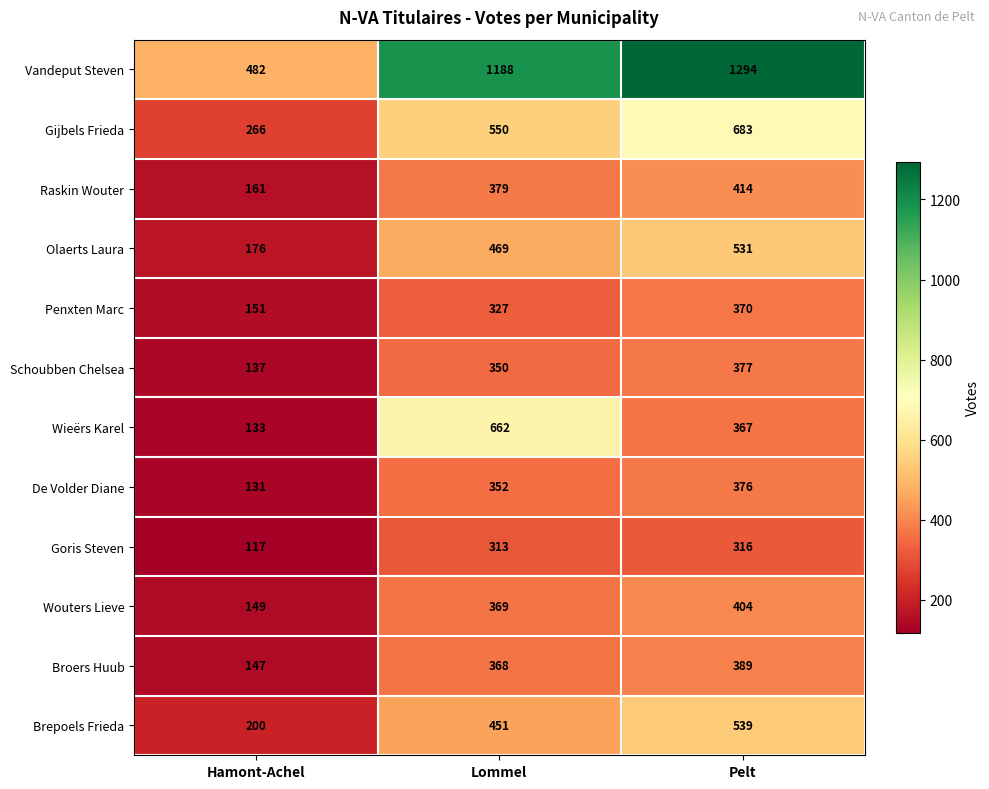

True or false: Goris Steven has a value of 170 at Lommel.

False